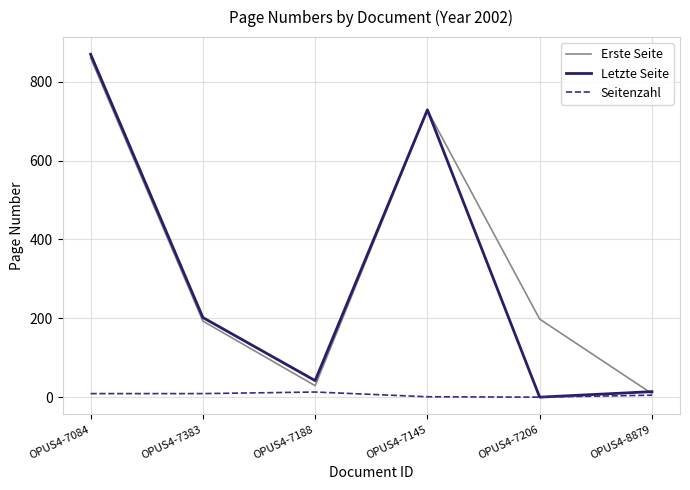

At which category is the sum across all series the highest?

OPUS4-7084